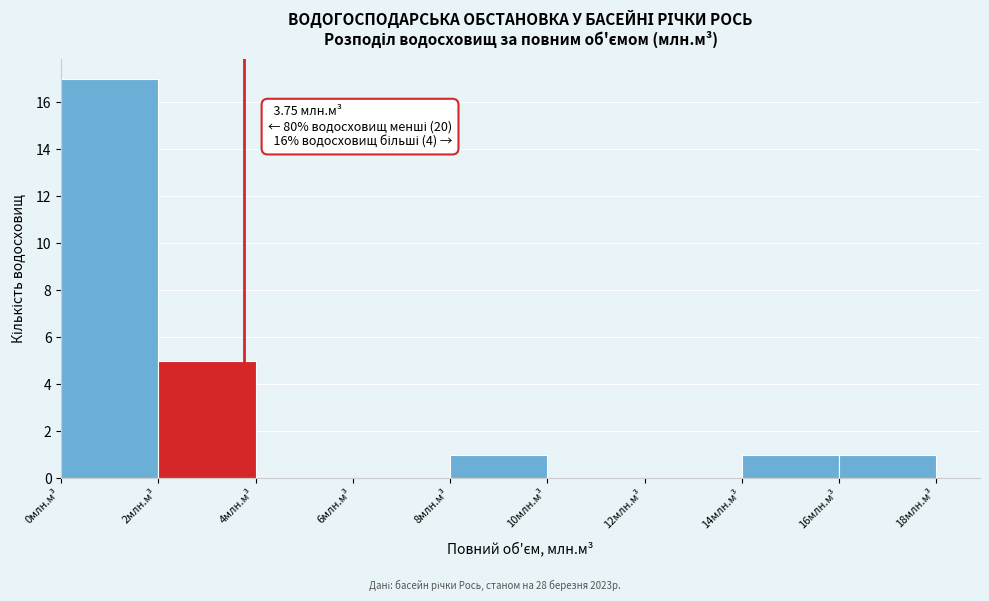

Which range on the x-axis has the tallest bar?

0 to 2